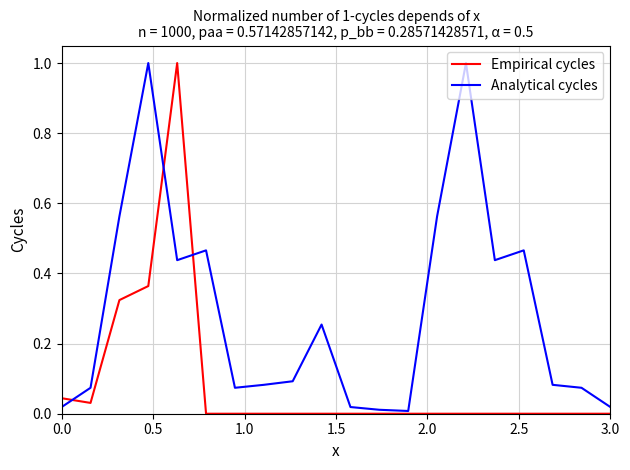

List the series in order of their overall mean, lowest first.

Empirical cycles, Analytical cycles